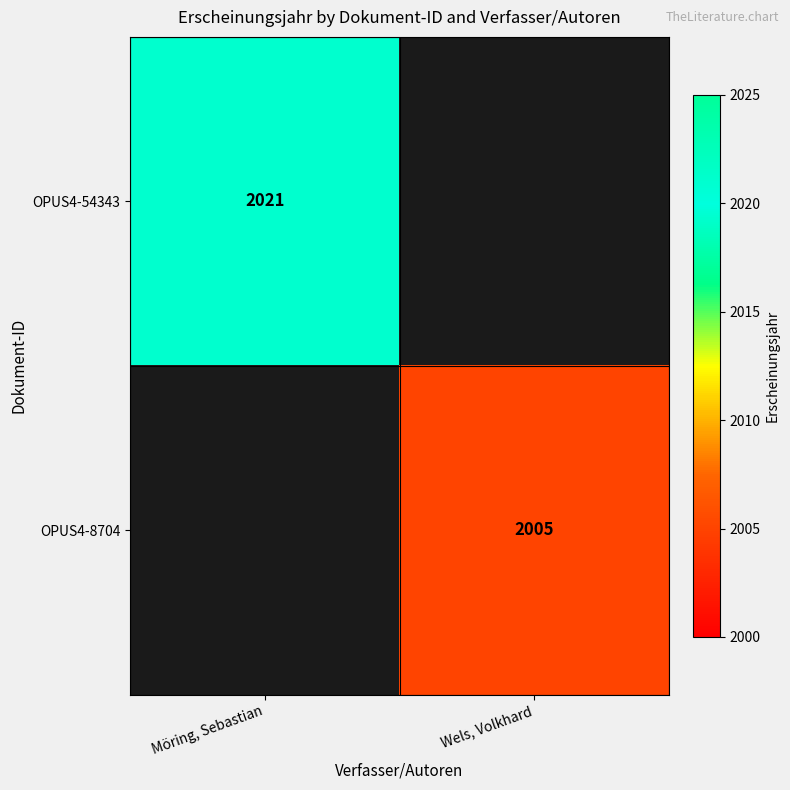

The value of OPUS4-54343 at Möring, Sebastian is 2021. True or false?

True